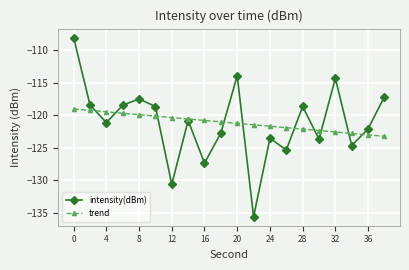

List the series in order of their peak value, lowest first.

trend, intensity(dBm)